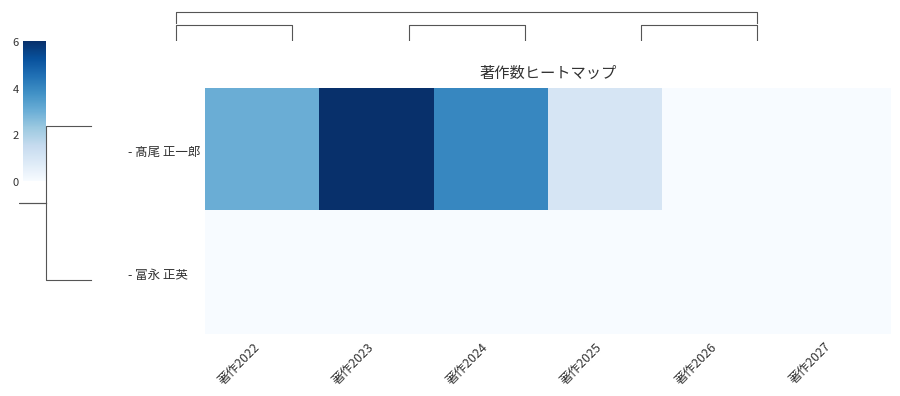

True or false: - 富永 正英 has a value of 0 at 著作2022.

True